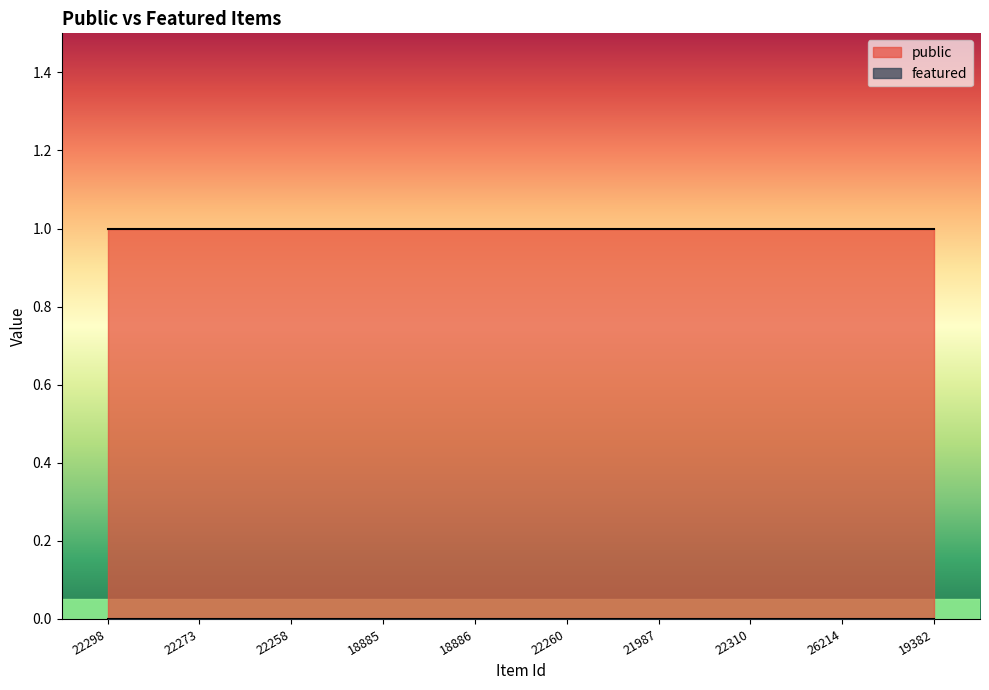

What is the difference between the highest and lowest values at 22273?

1